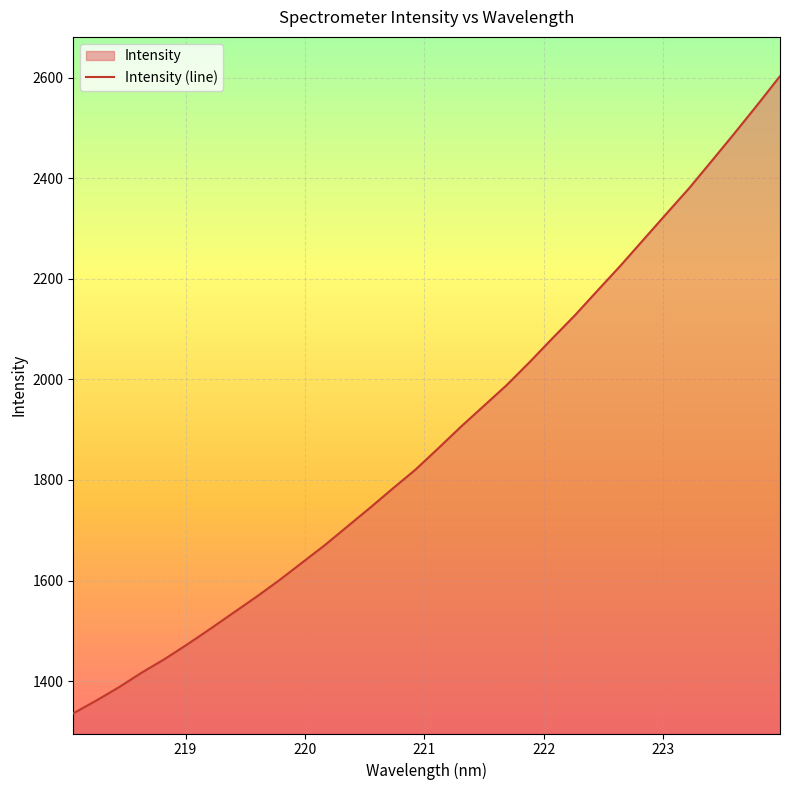

Count the number of categories in the chart.

32